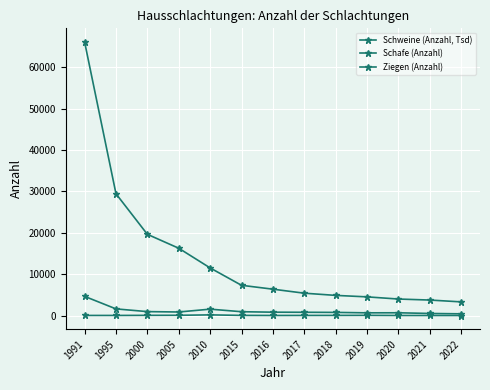

Does the chart have visible grid lines?

Yes